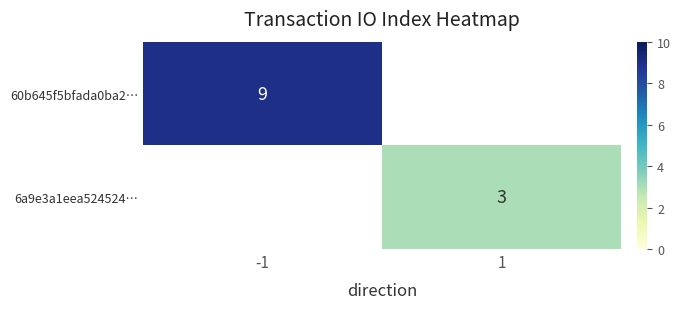

Is the value of 6a9e3a1eea524524… at 1 greater than the value of 60b645f5bfada0ba2… at -1?

No